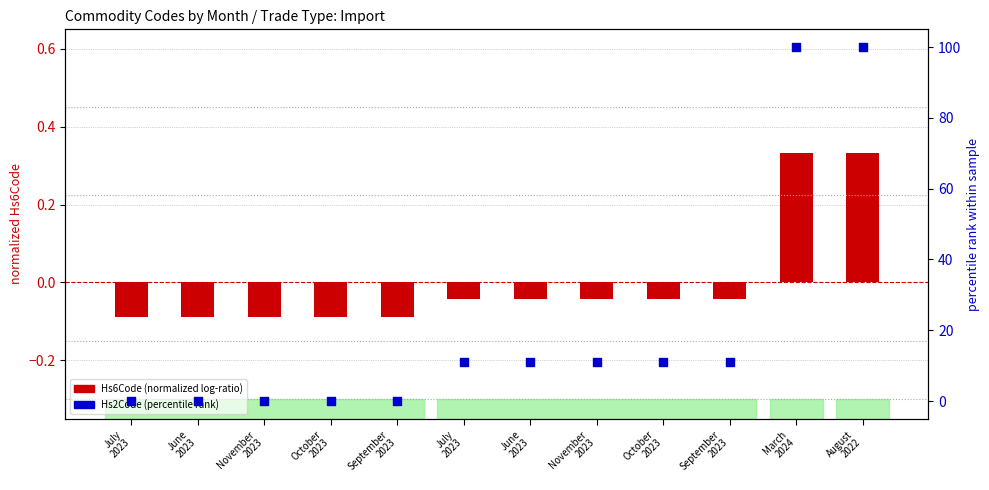

Which series has the largest total across all categories?

Hs2Code (percentile)